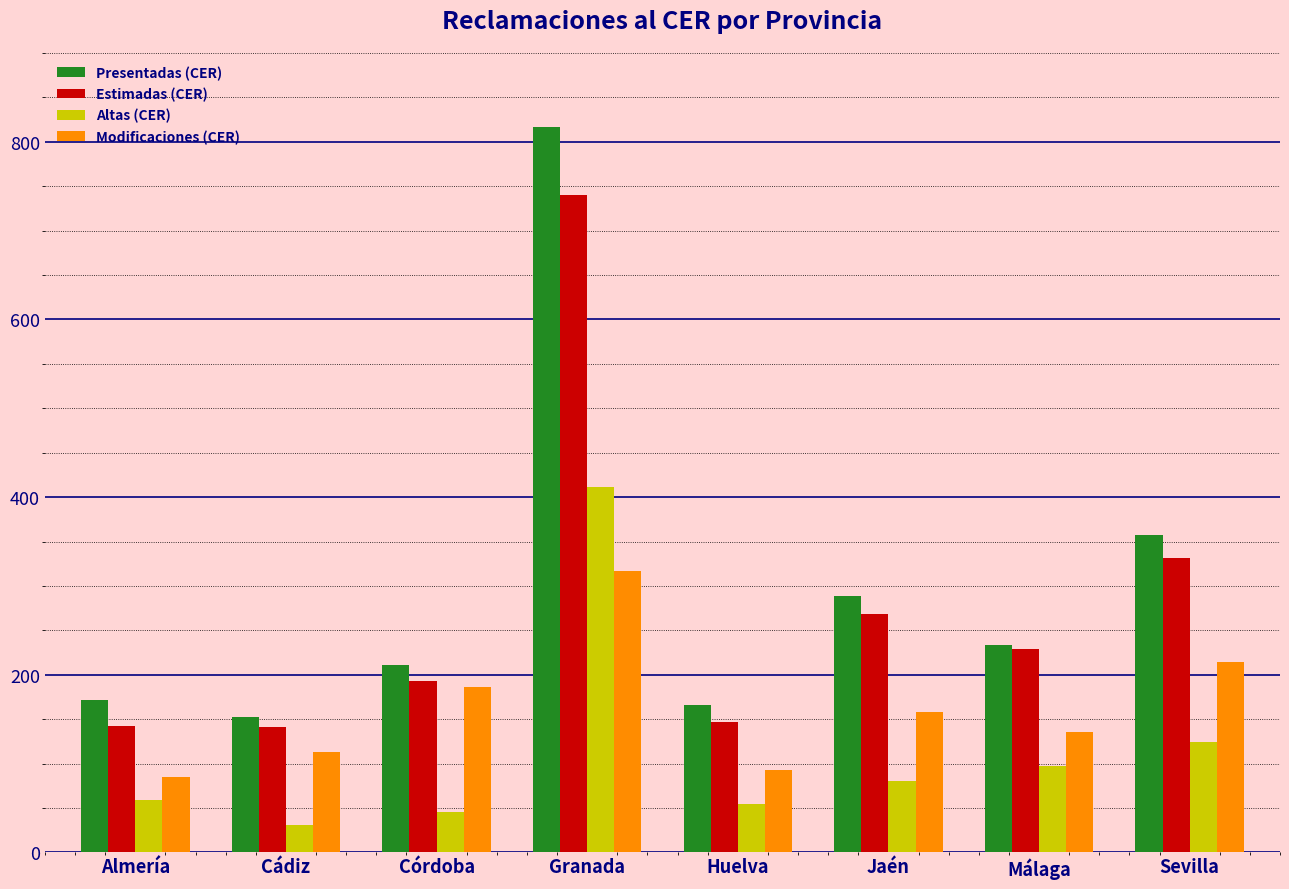

How many data points does each series have?

8